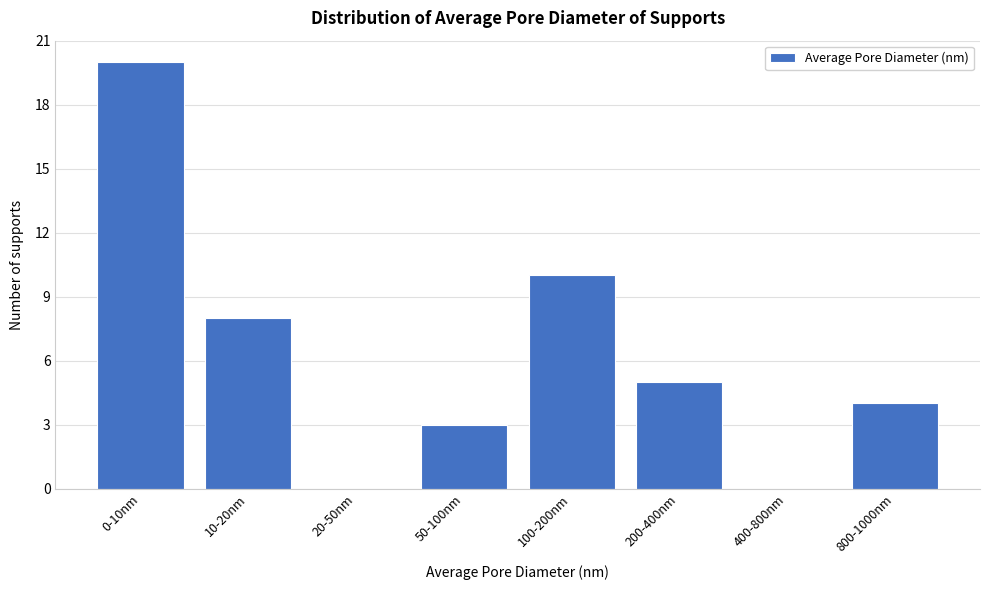

Reading left to right, list all the values displayed in this chart.

0-10nm=20	10-20nm=8	20-50nm=0	50-100nm=3	100-200nm=10	200-400nm=5	400-800nm=0	800-1000nm=4